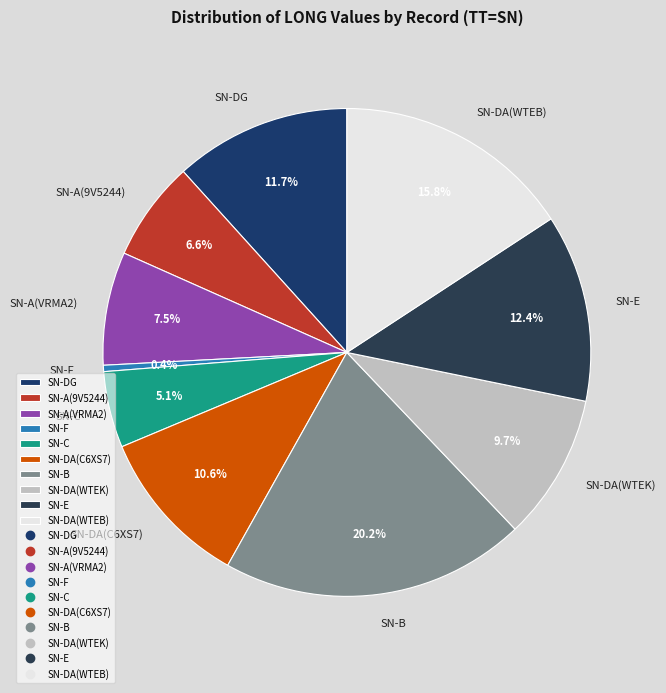

Which slice is the largest?

SN-B